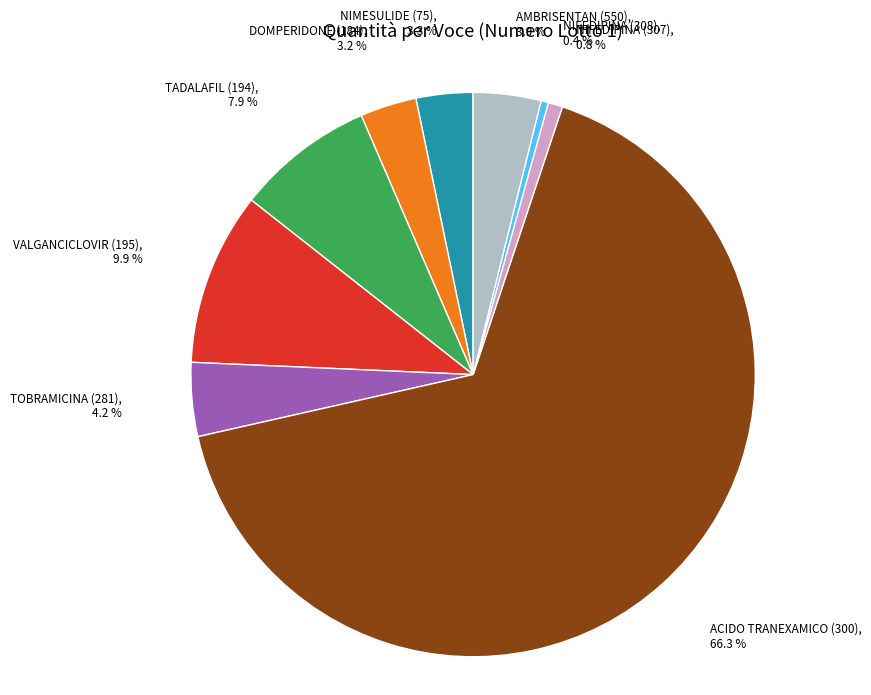

What is the ratio of the value at NIFEDIPINA (307) to the value at NIFEDIPINA (308)?

2.0